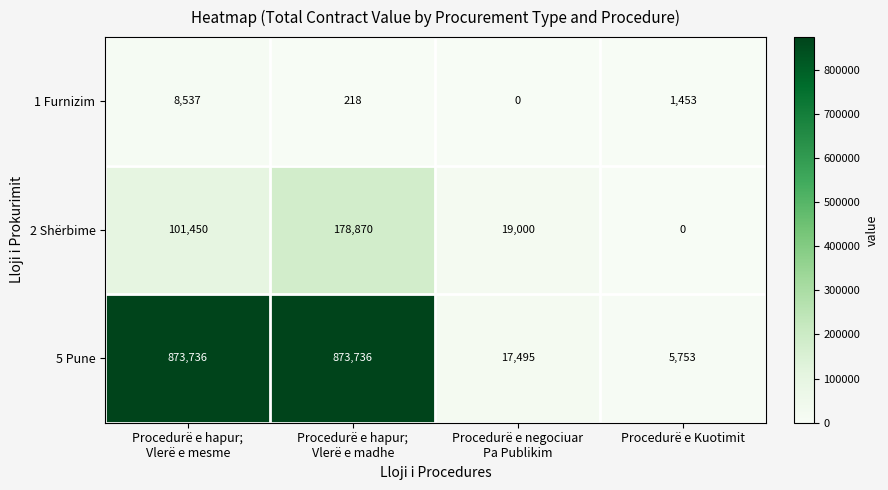

Count the 2 Shërbime values in the range 19000 to 178870.

3